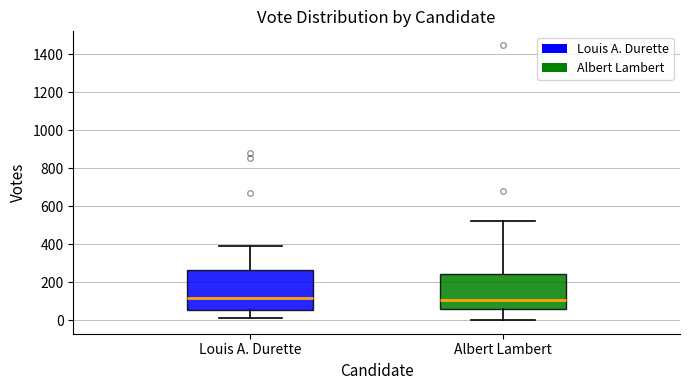

Reading left to right, read every box against the y-axis: the position of its median line, the range the box covers, and the ends of its whiskers. The values are not printed on the chart, so give them approximately, as read against the axis.

Louis A. Durette: median 120, box 60 to 260, whiskers 0 to 400
Albert Lambert: median 100, box 60 to 240, whiskers 0 to 520